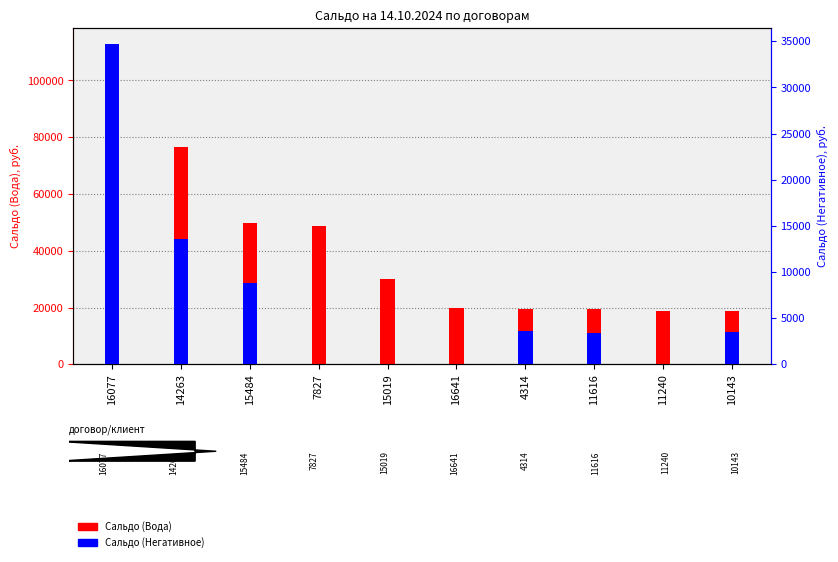

How many bars are there in total?

20